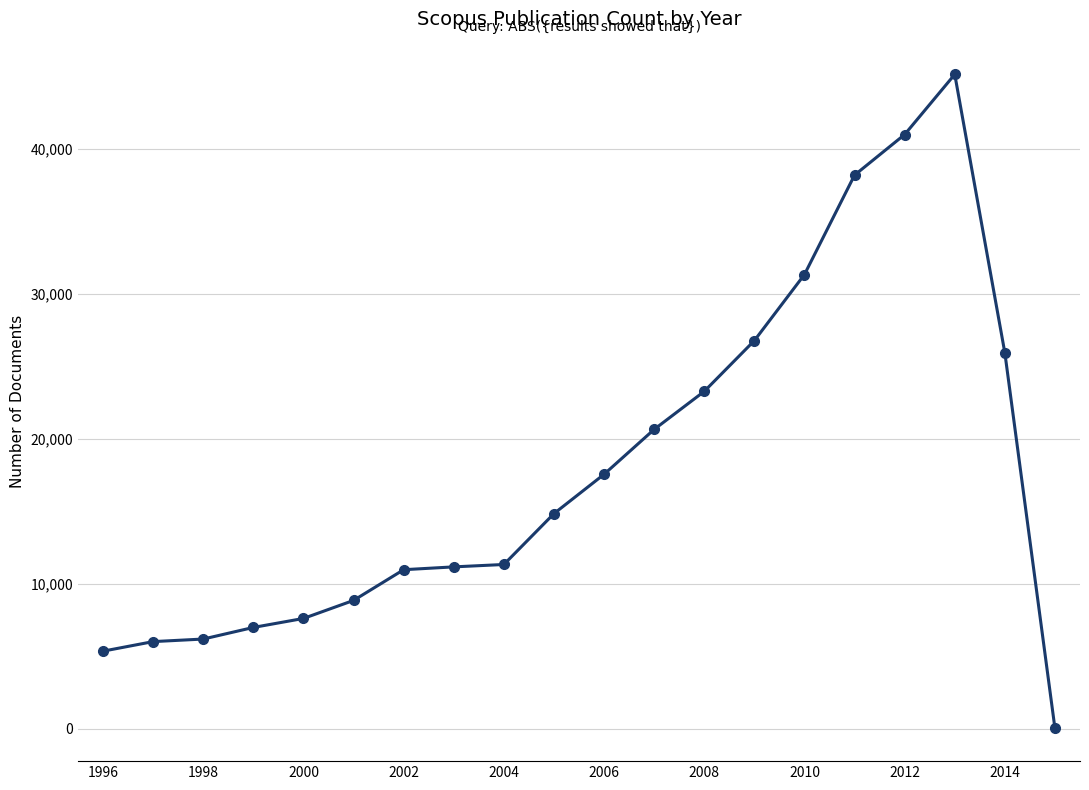

What is the maximum value shown in the chart?

45162